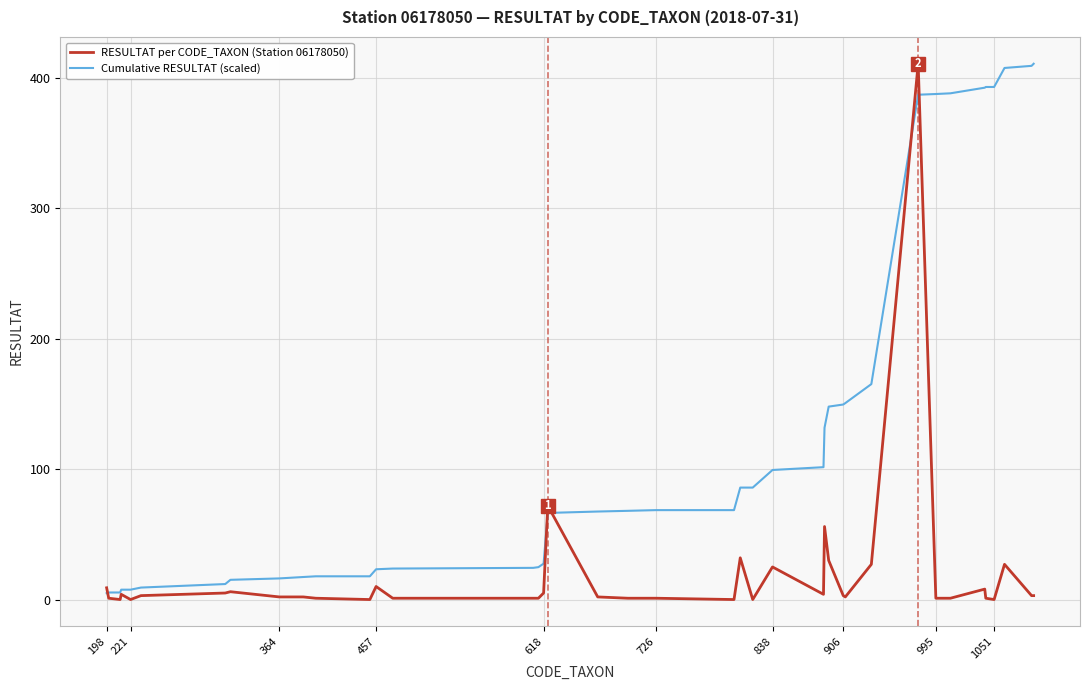

What is the greatest value displayed?

411.0